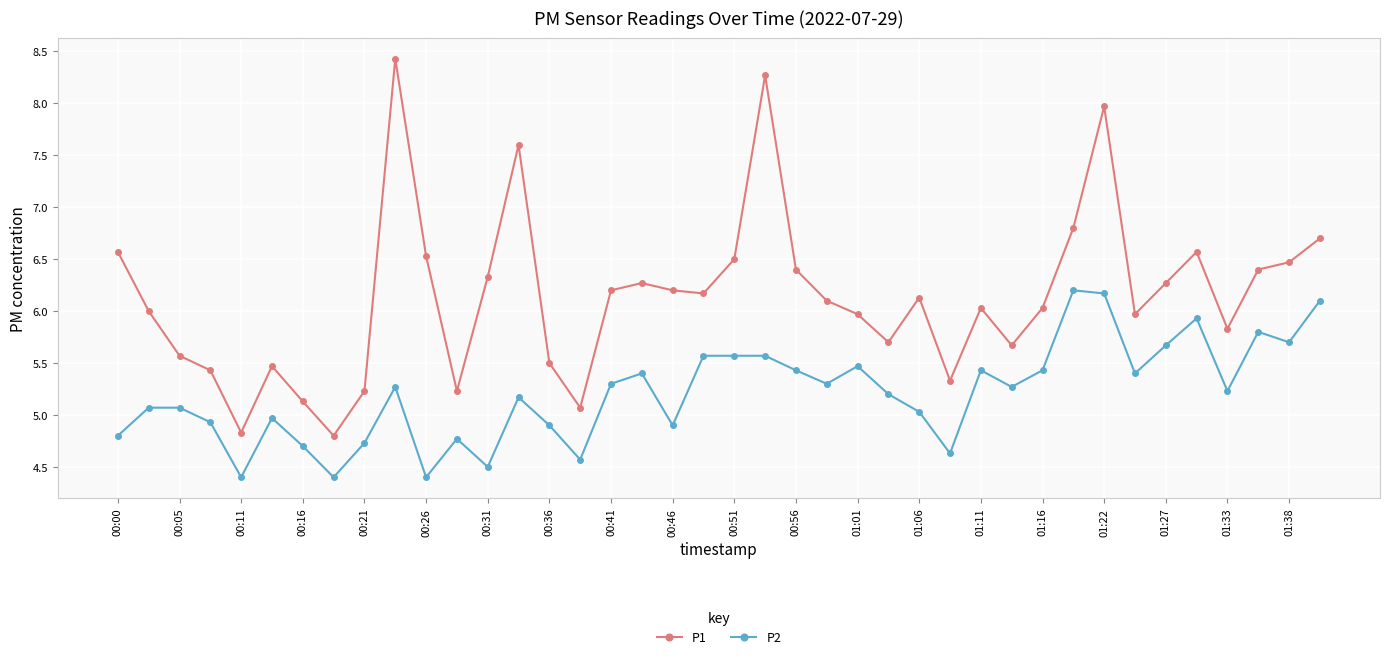

What is the smallest value displayed?

4.4